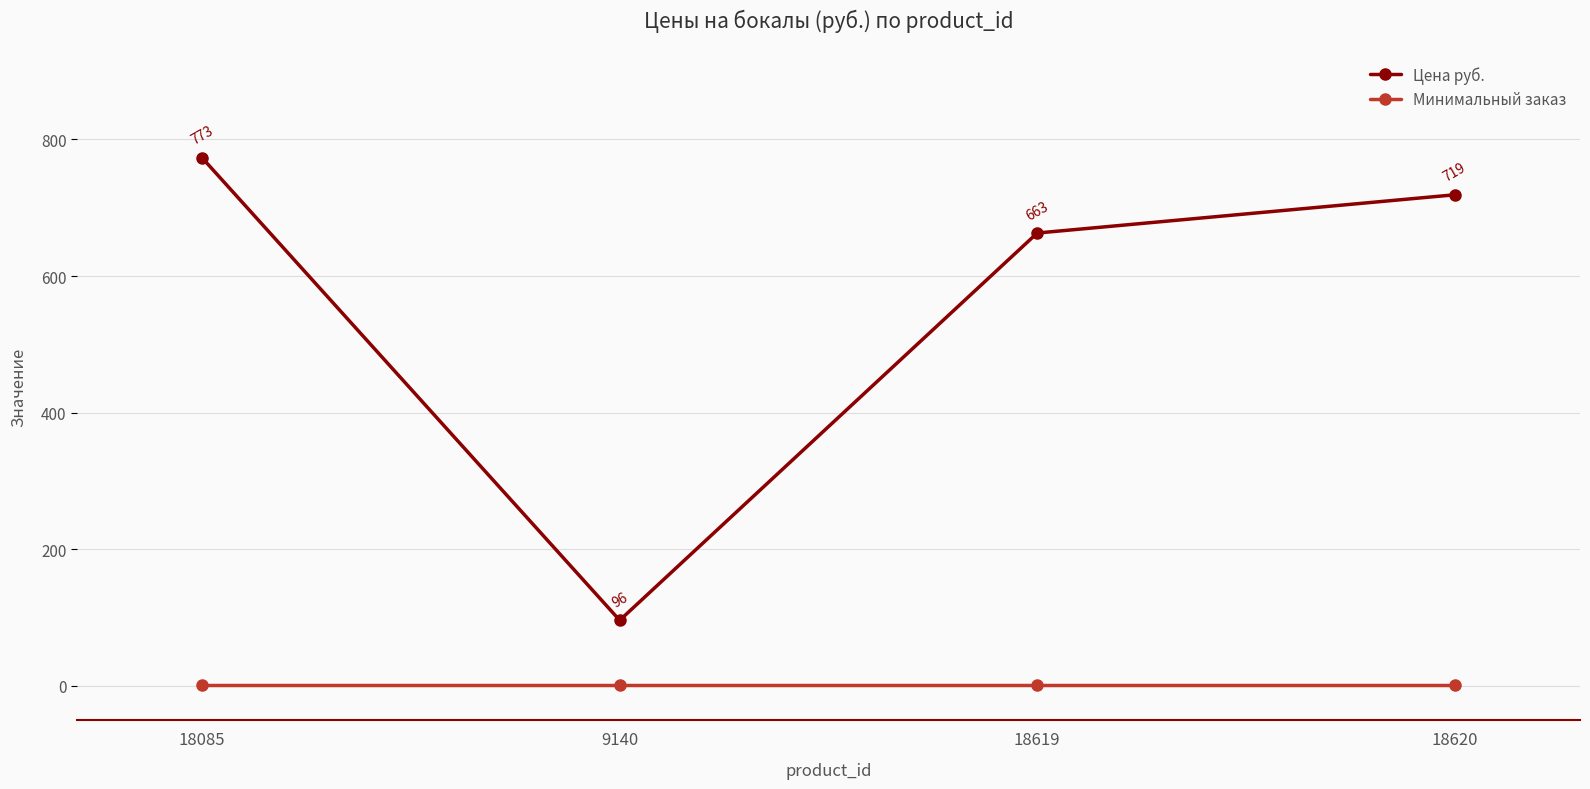

Reading left to right, list all the values displayed in this chart.

Цена руб.: 18085=773	9140=96	18619=663	18620=719
Минимальный заказ: 18085=1	9140=1	18619=1	18620=1